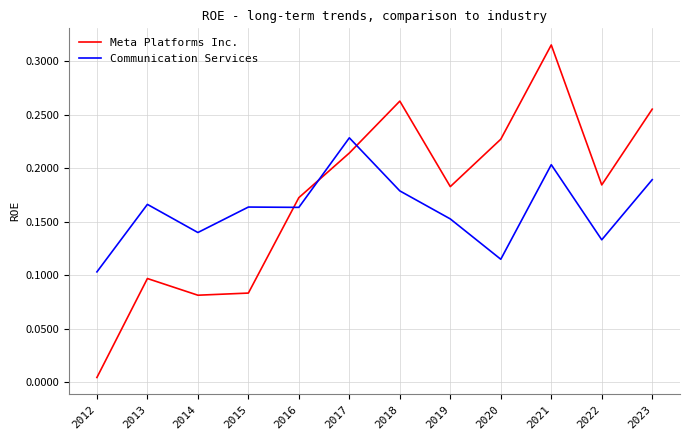

At which category is the sum across all series the highest?

2021